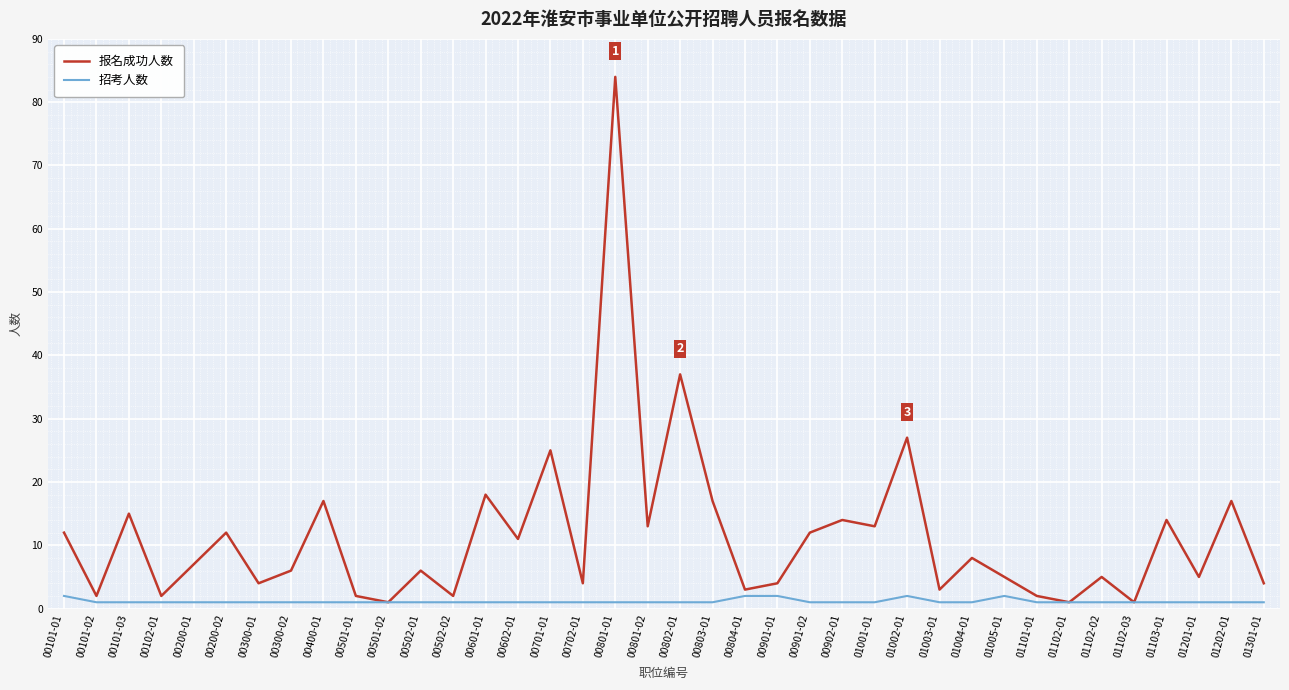

At which label is 报名成功人数 closest to 42?

00802-01